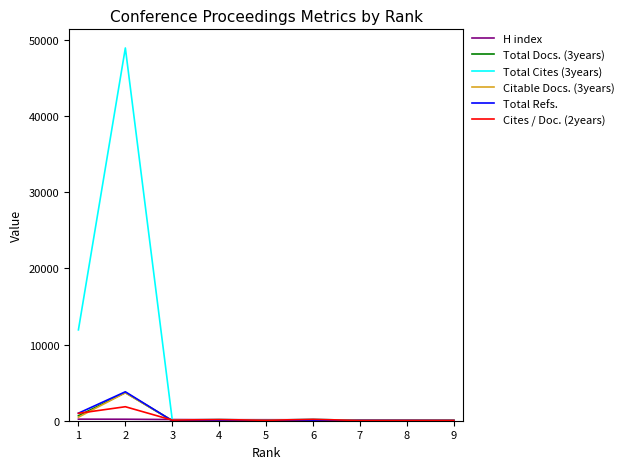

How many values in the Cites / Doc. (2years) series are below 79?

4